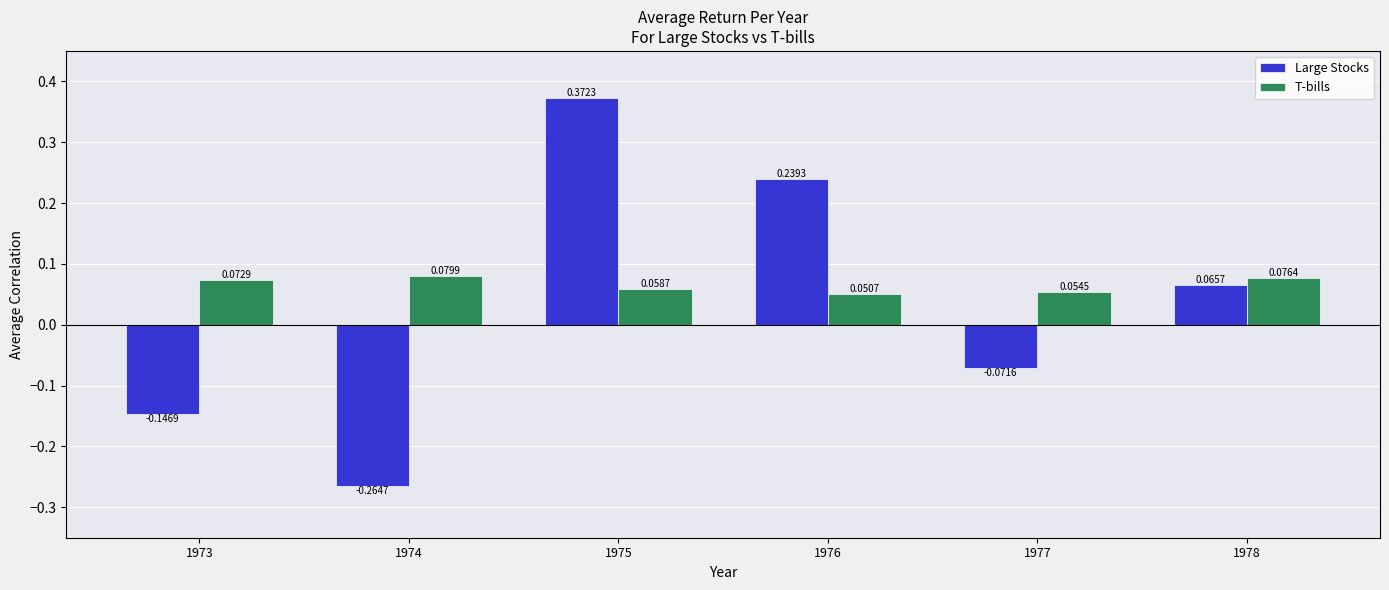

Which series has the widest spread of values?

Large Stocks